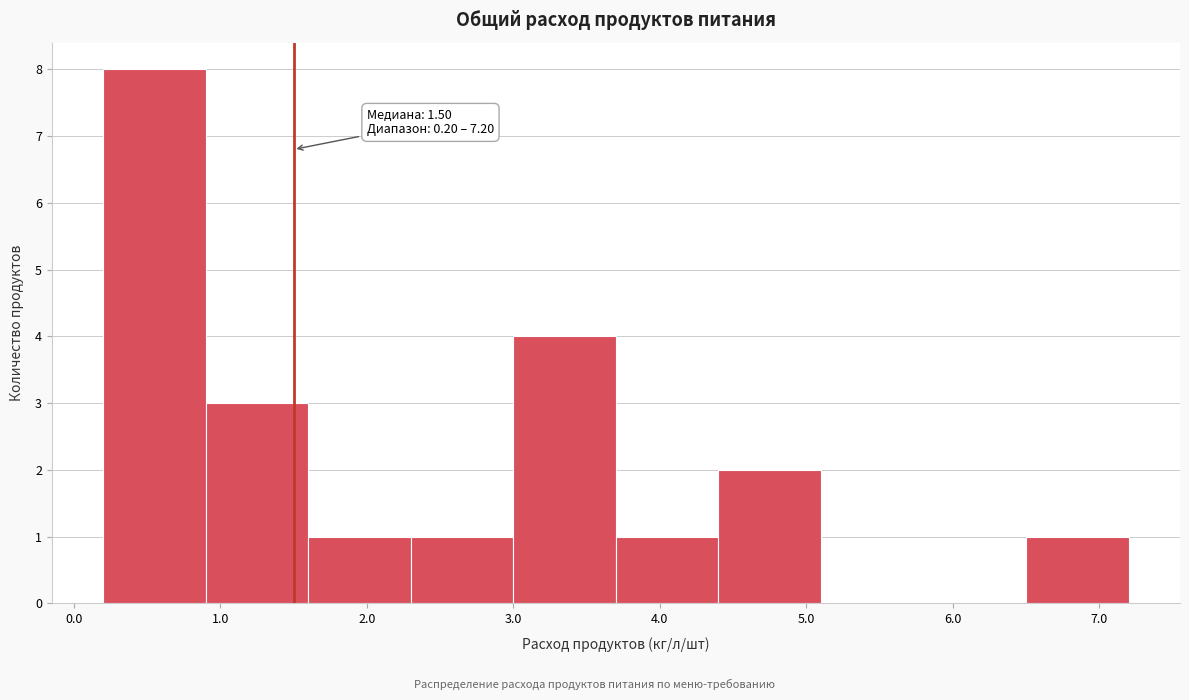

Which range on the x-axis has the tallest bar?

0.2 to 0.9